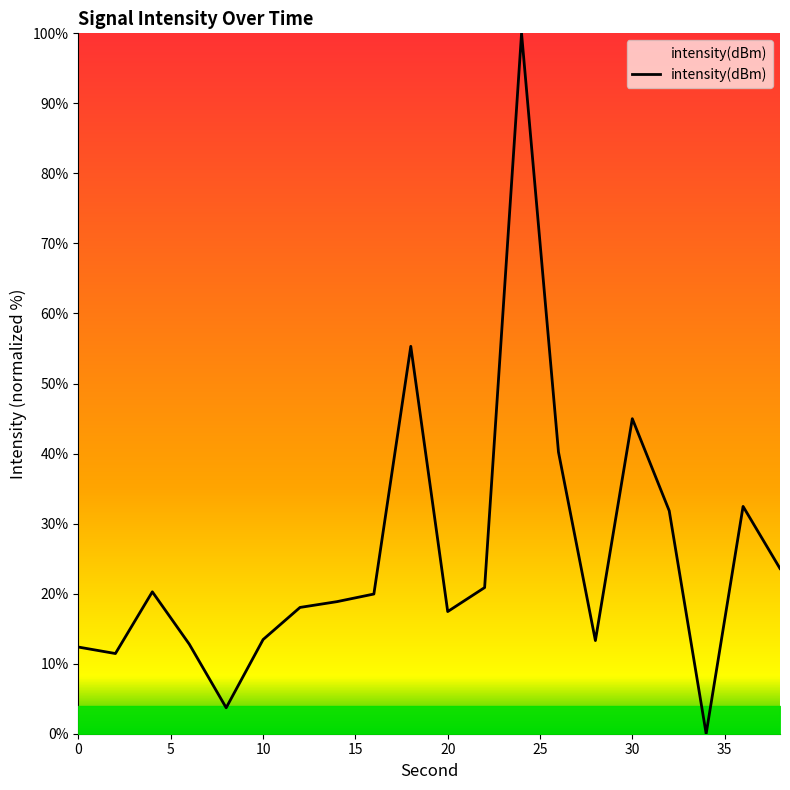

What is the greatest value displayed?

100.0